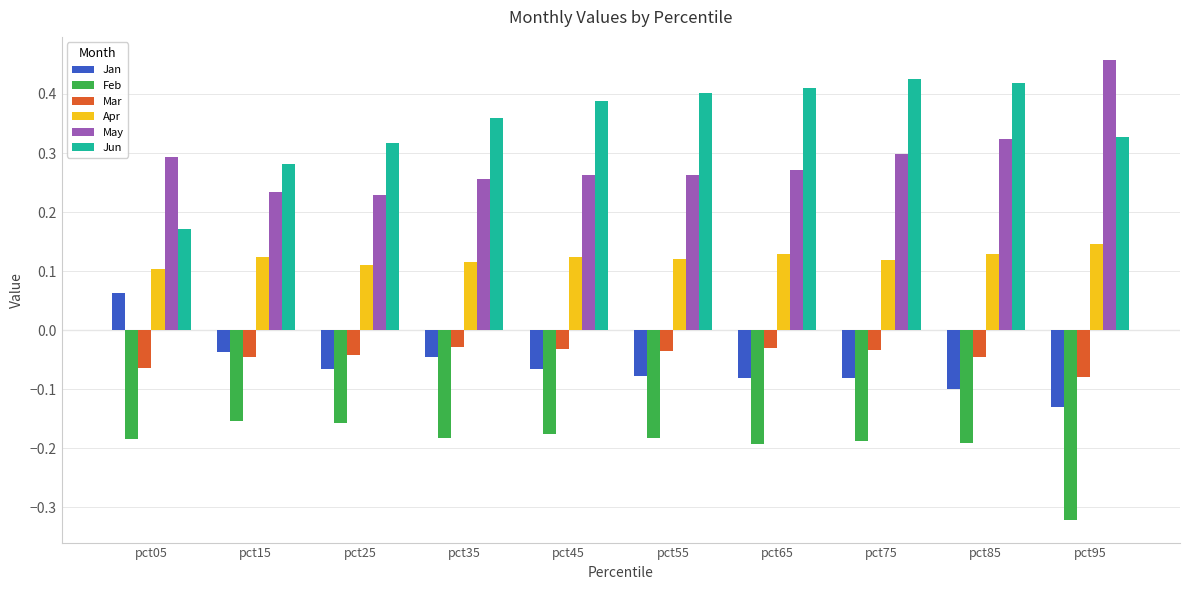

Which label corresponds to the smallest value in the chart?

pct95